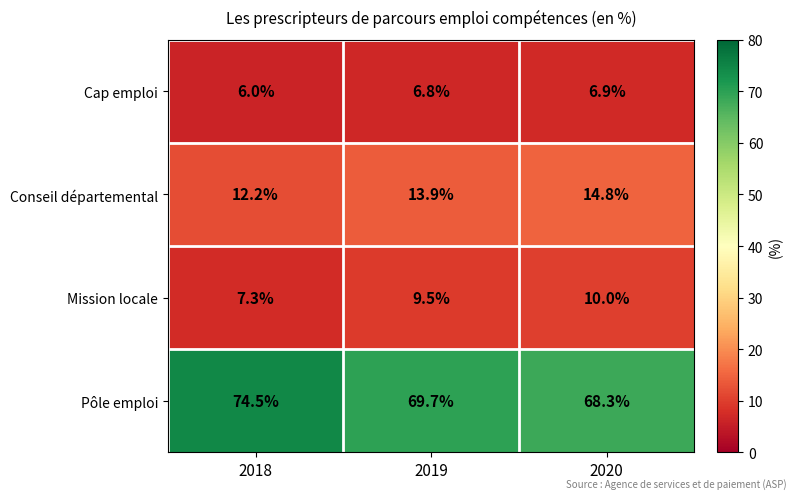

Which label corresponds to the largest value in the chart?

2018